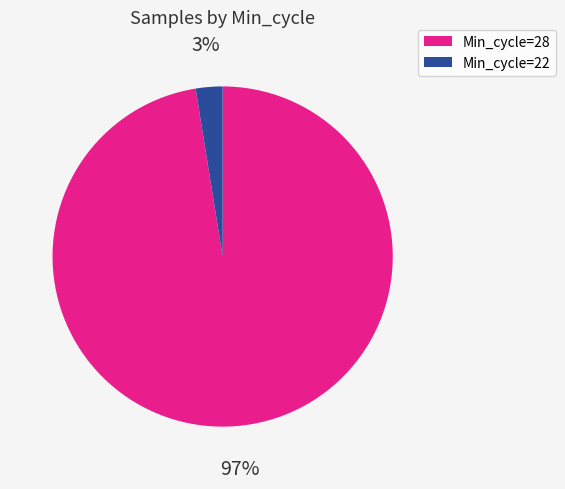

Does any single category account for the majority?

Yes